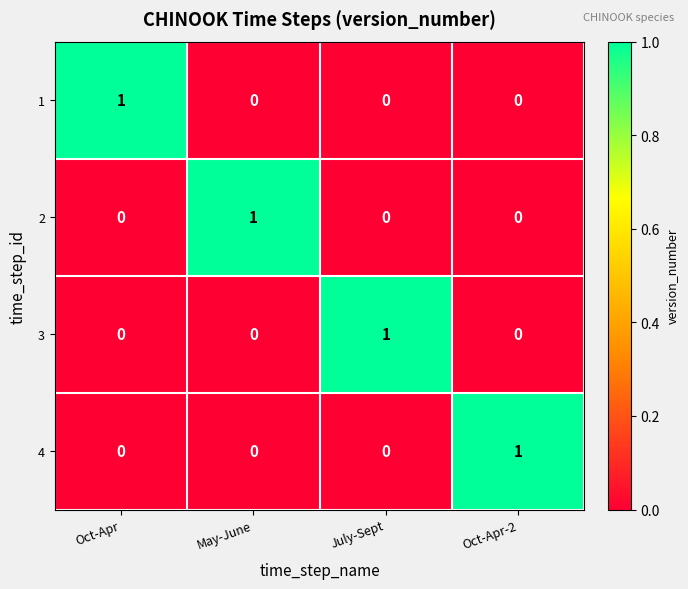

Which category has the highest value in the 3 series?

July-Sept